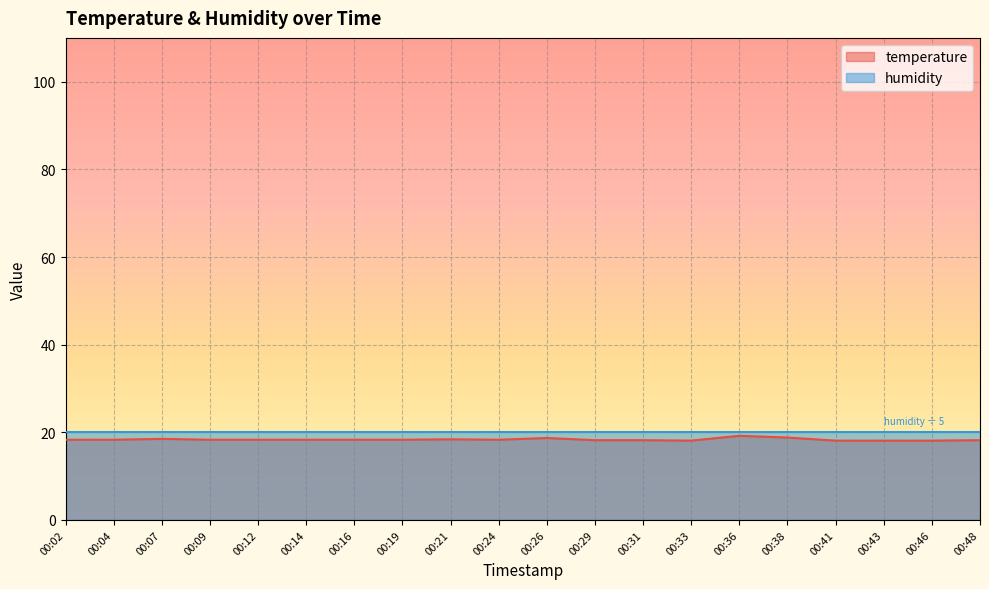

What is the value of the 15th point from the left?

19.2